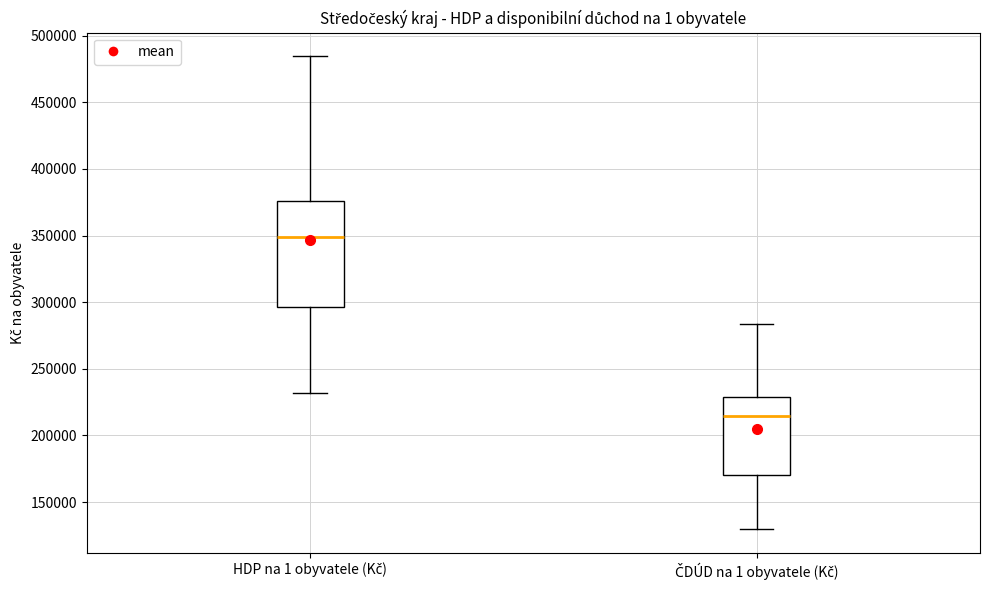

Which box is the tallest, from its lower edge to its upper edge?

HDP na 1 obyvatele (Kč)